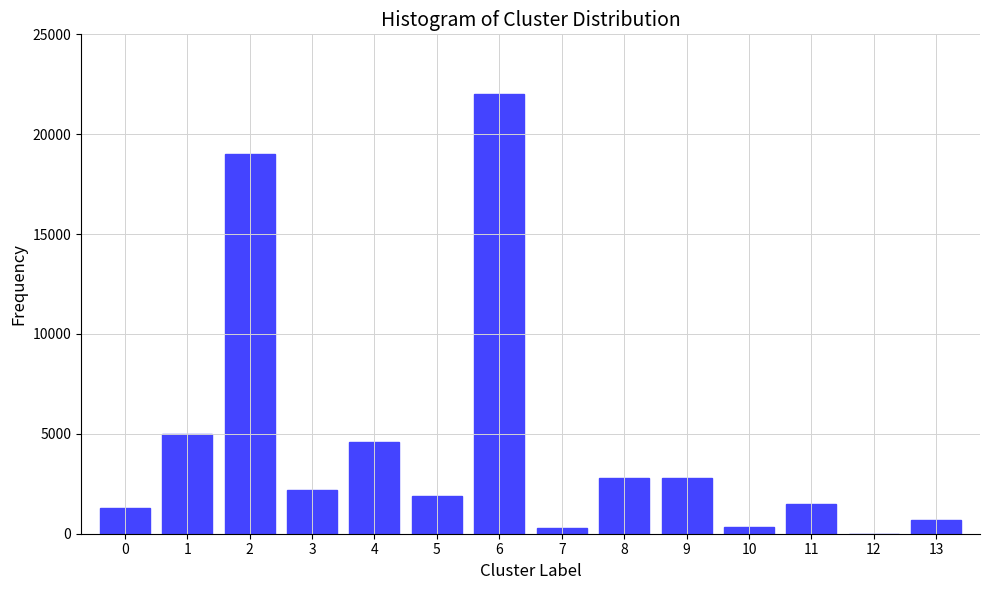

Is it true that the value at 11 is 2574?

False